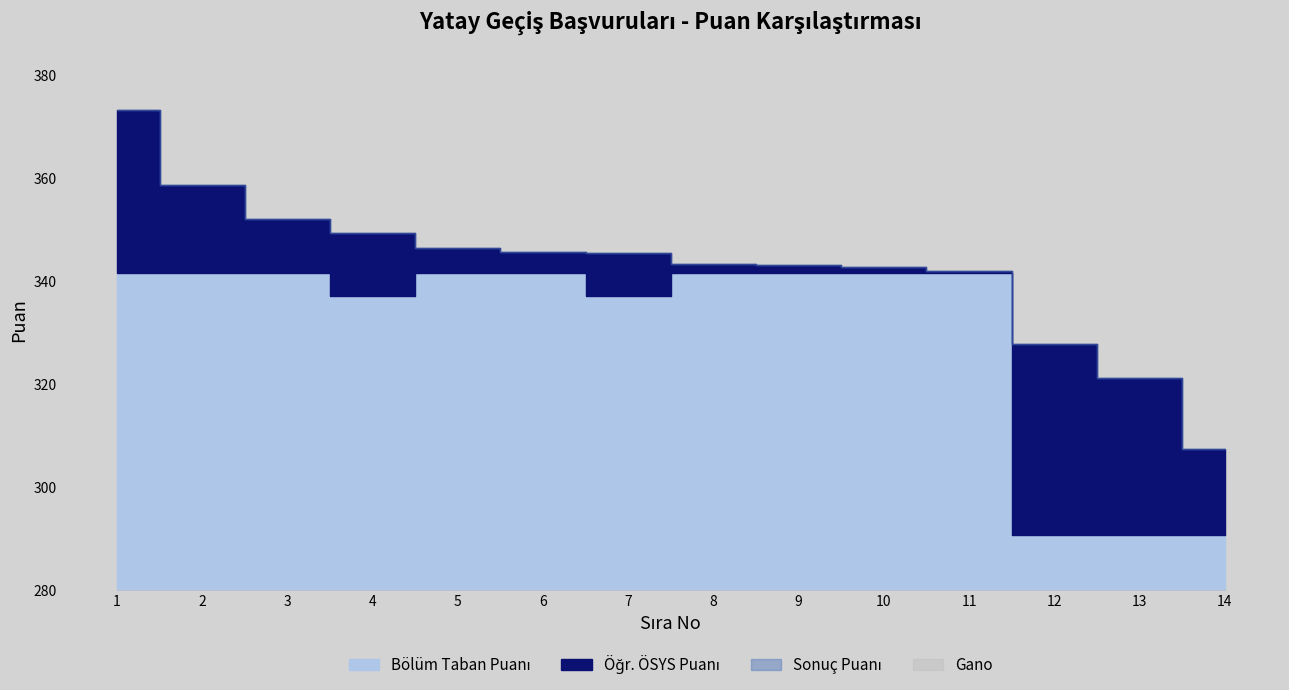

Rank the series at 3 from lowest to highest value.

Gano, Bölüm Taban Puanı, Öğr. ÖSYS Puanı, Sonuç Puanı